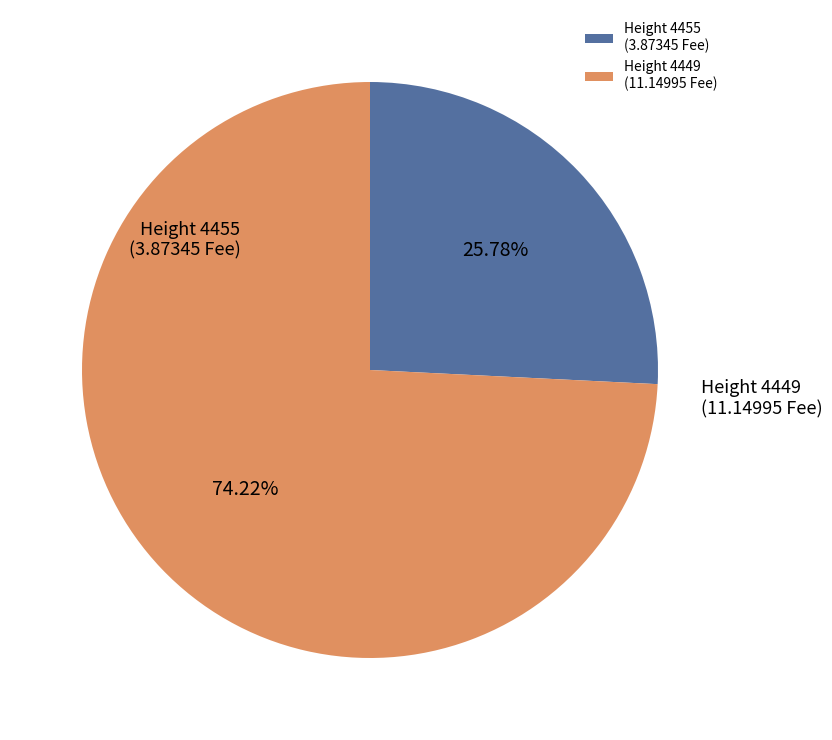

How many slices are in this pie chart?

2